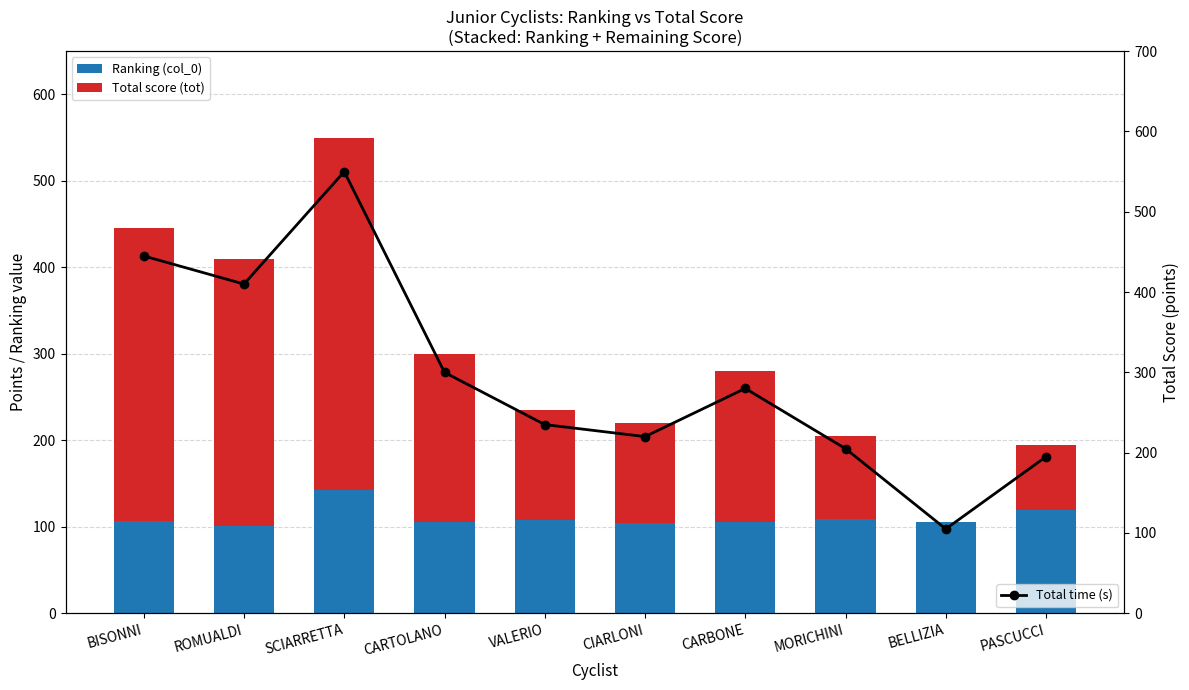

Rank the categories by Ranking (col_0) value from lowest to highest.

ROMUALDI, CIARLONI, CARBONE, BELLIZIA, CARTOLANO, BISONNI, VALERIO, MORICHINI, PASCUCCI, SCIARRETTA